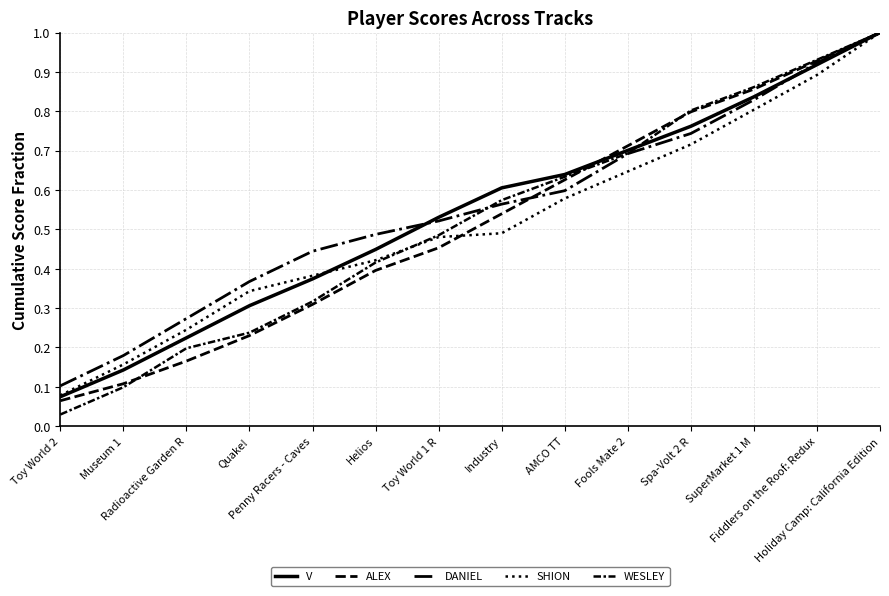

At how many categories does at least one series exceed 0?

14